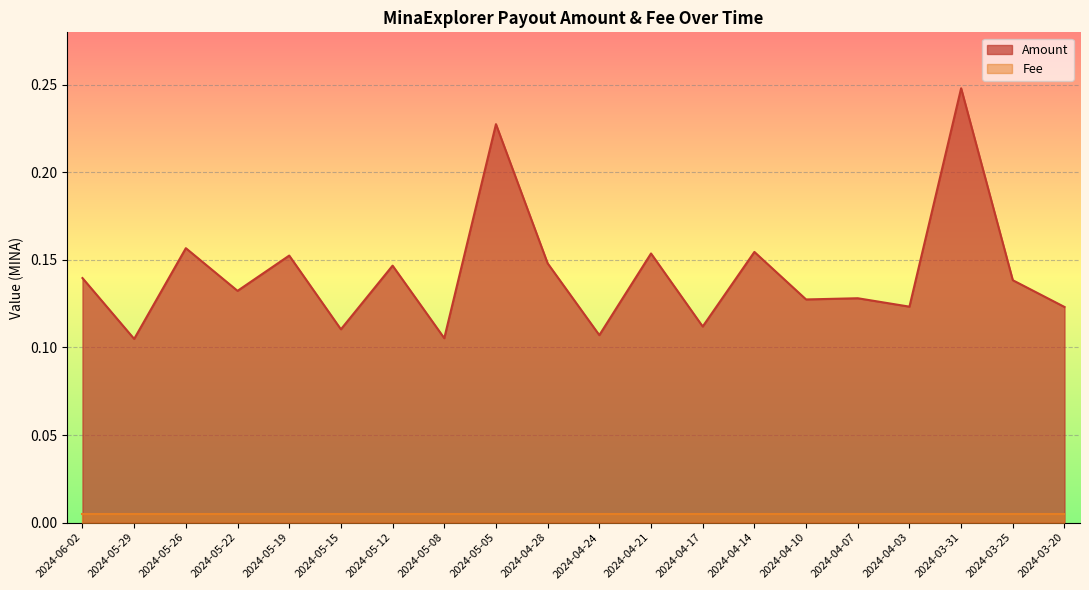

How many series are shown in this chart?

2